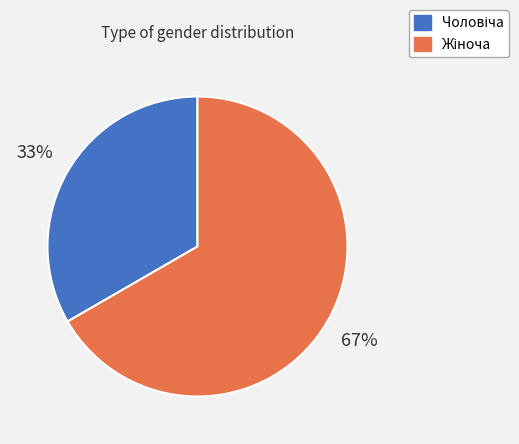

To the nearest percent, what is the average slice percentage?

50%